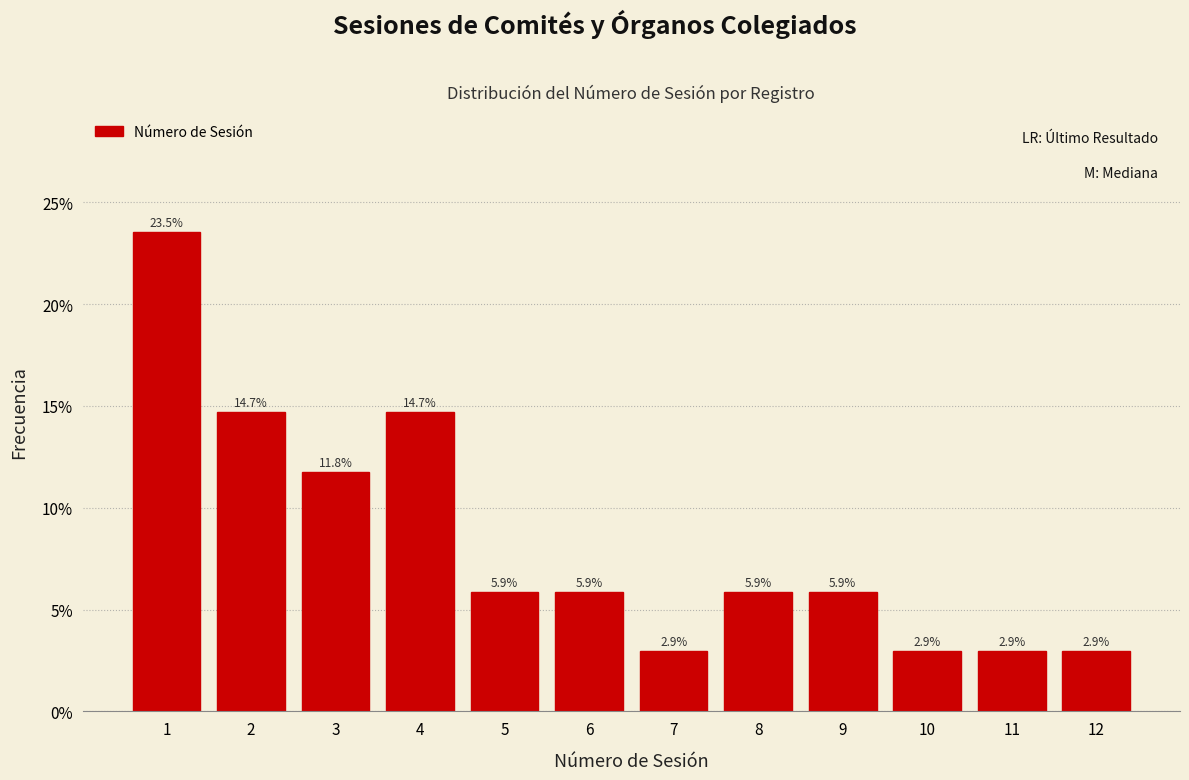

Reading right to left, transcribe all the data shown in this chart.

2.9	2.9	2.9	5.9	5.9	2.9	5.9	5.9	14.7	11.8	14.7	23.5